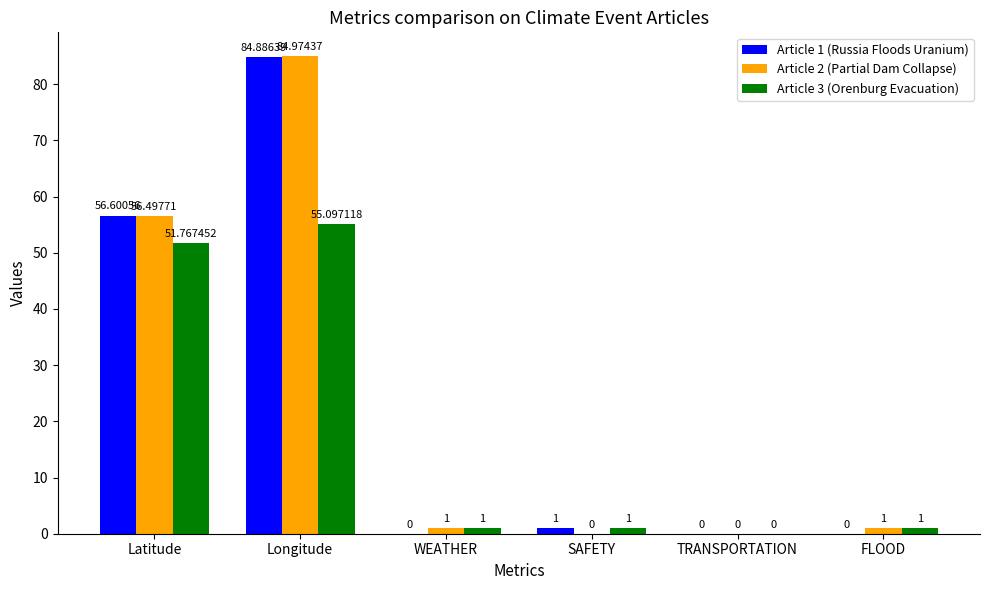

Does the chart contain stacked bars?

No